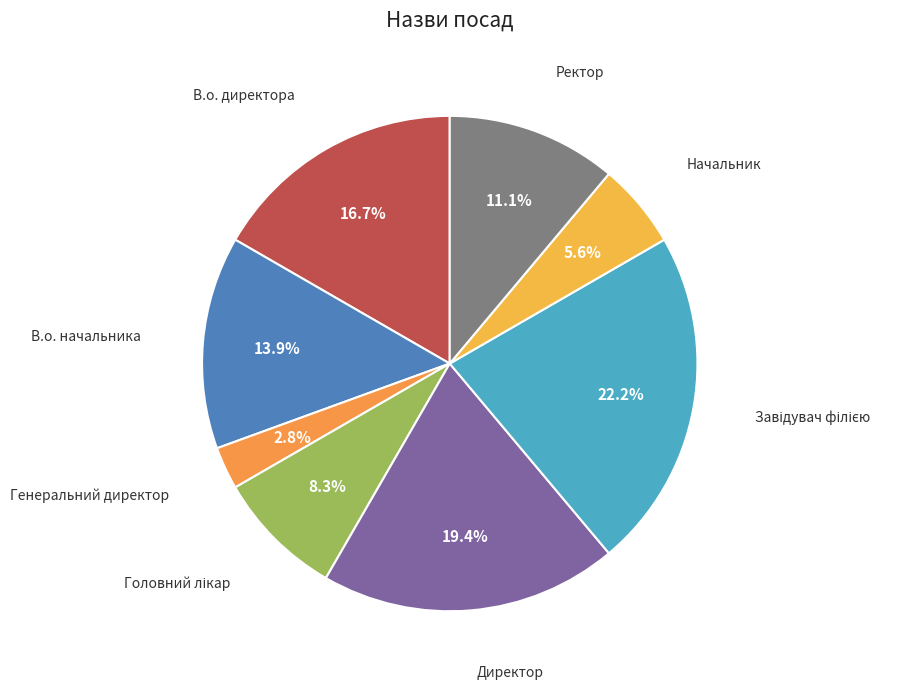

Is В.о. начальника the majority of the pie?

No